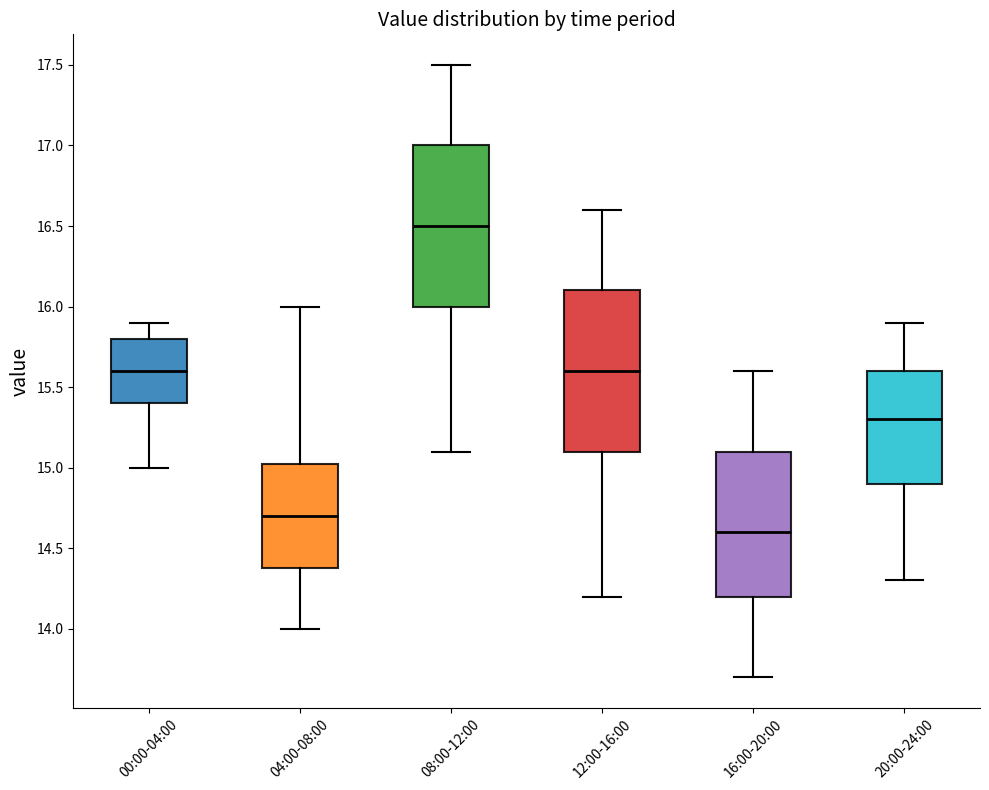

Where does the median line of the box for 00:00-04:00 sit on the y-axis? The values are not printed on the chart, so give them approximately, as read against the axis.

15.60